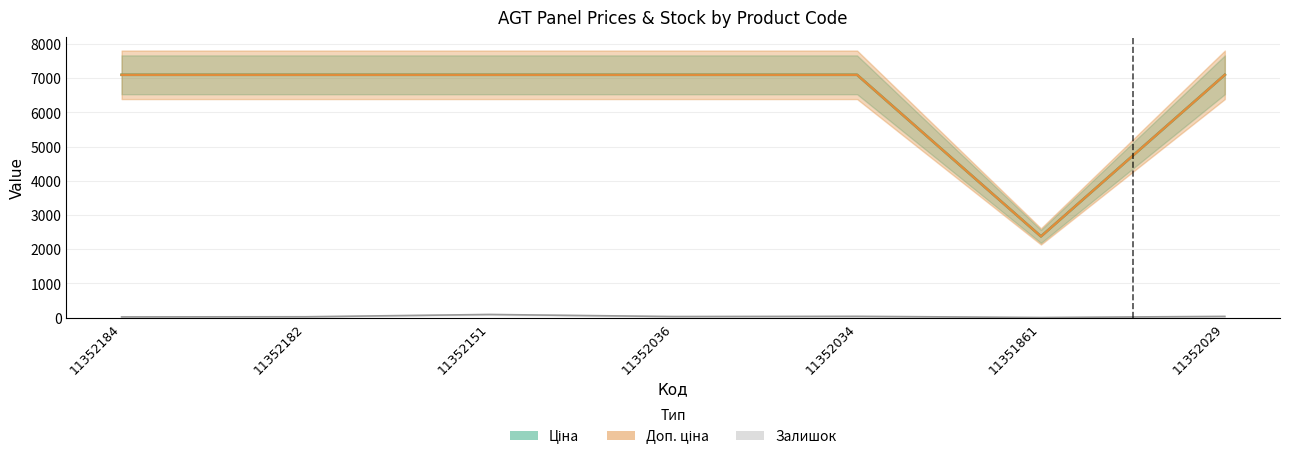

What is the label of the 4th point from the right?

11352036